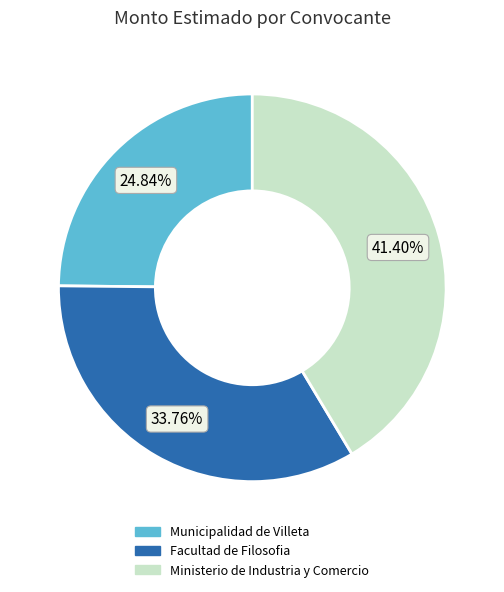

How many slices are in this pie chart?

3